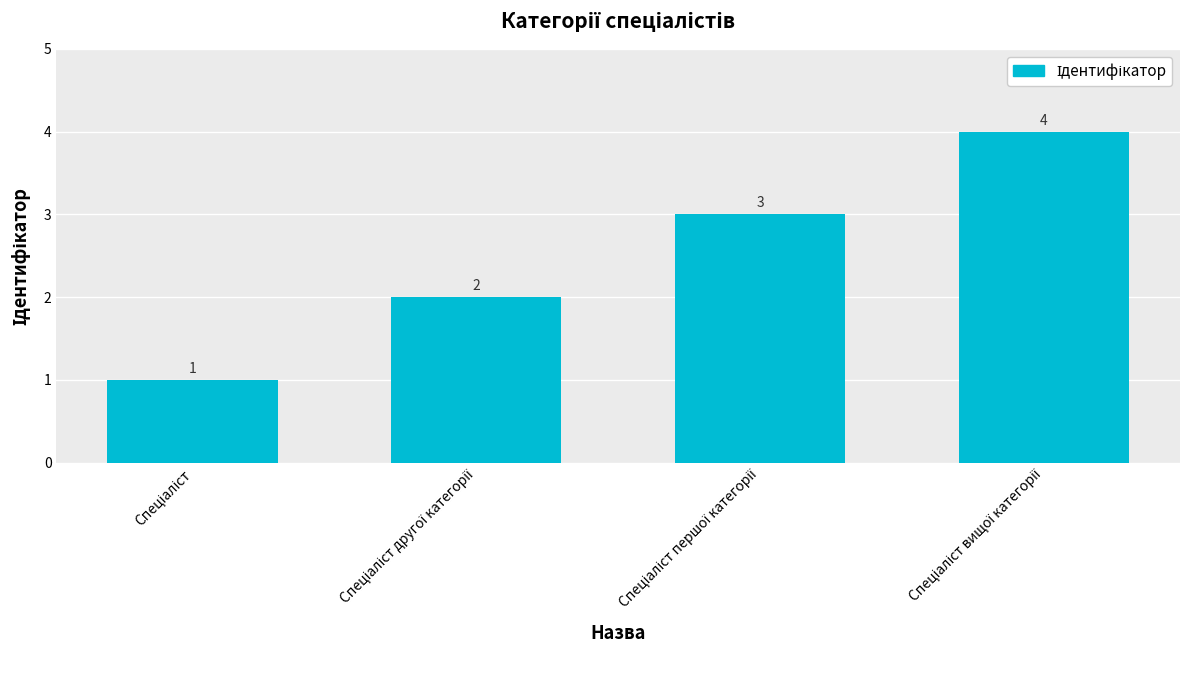

What is the maximum value shown in the chart?

4